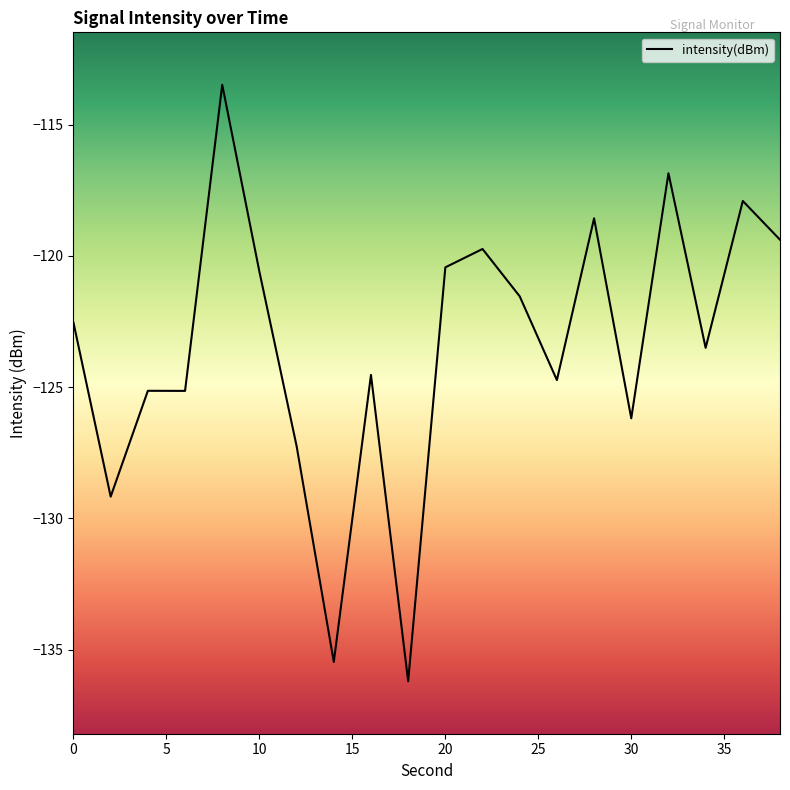

Does the chart display data point markers on the line(s)?

No